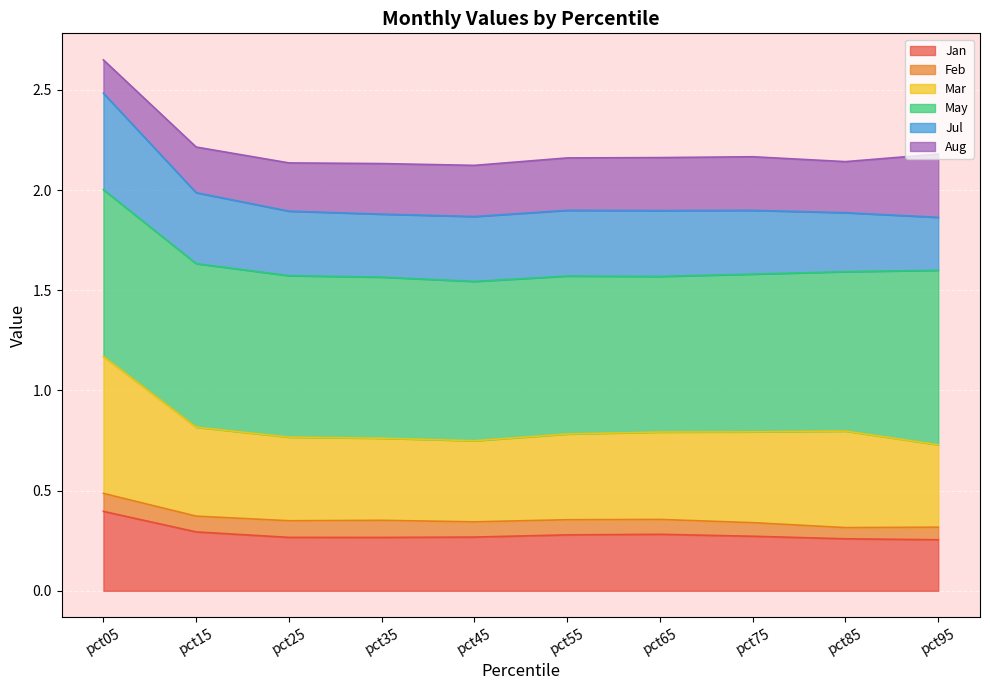

At how many categories does at least one series exceed 0?

10